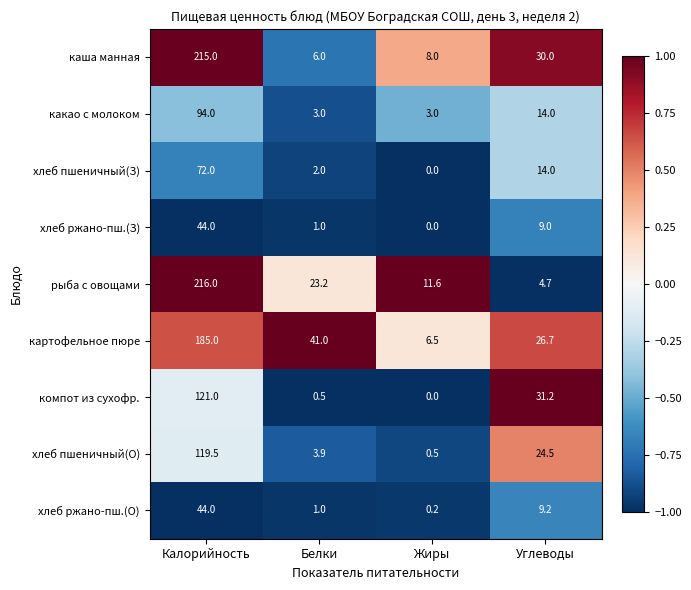

Which label corresponds to the largest value in the chart?

Калорийность